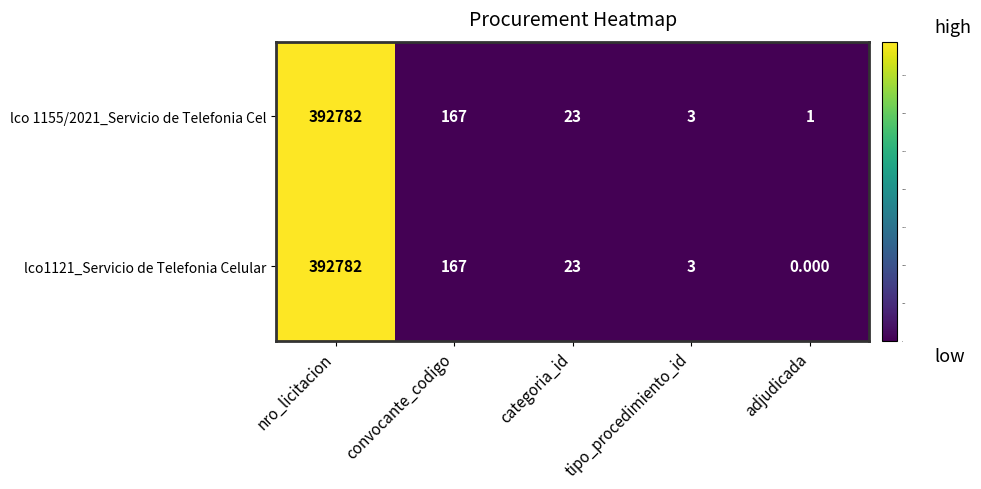

Where is lco1121_Servicio de Telefonia Celular nearest to the value 196391?

convocante_codigo